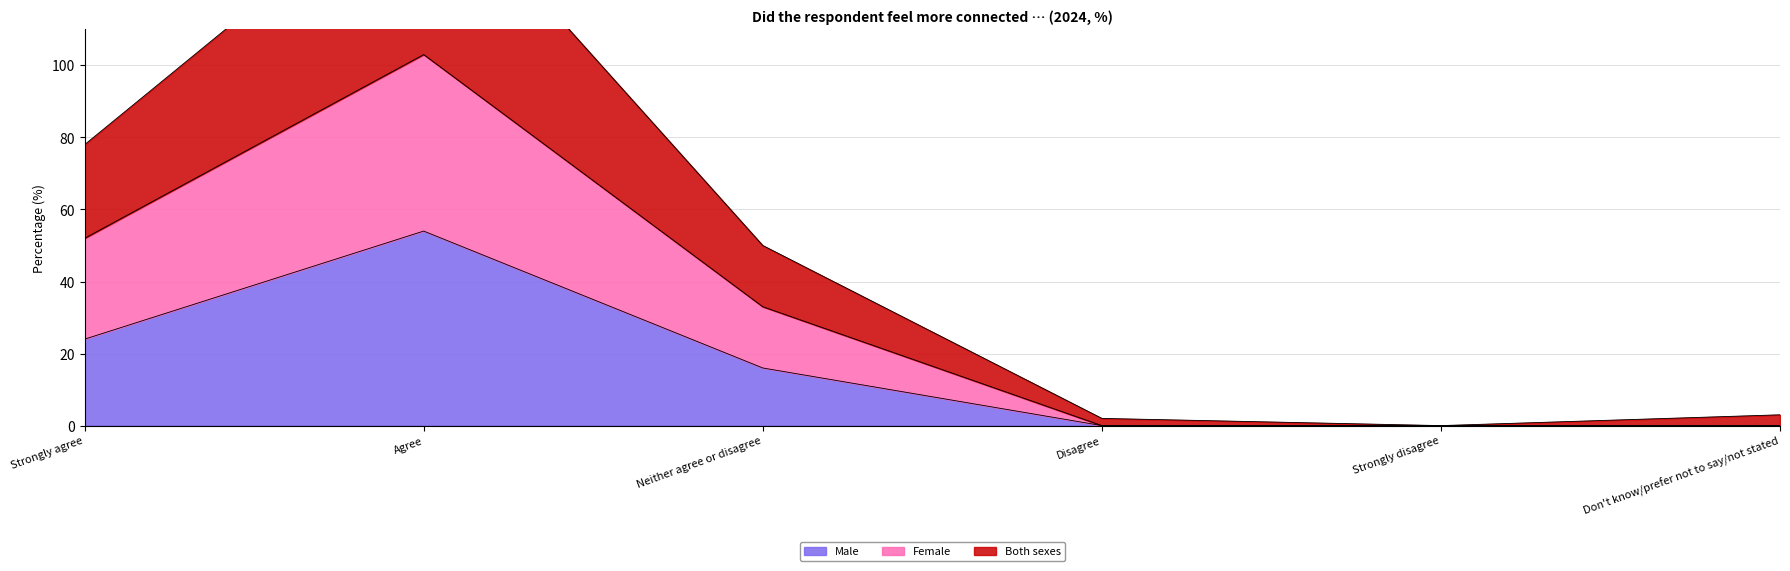

List the series in order of their peak value, highest first.

Both sexes, Female, Male